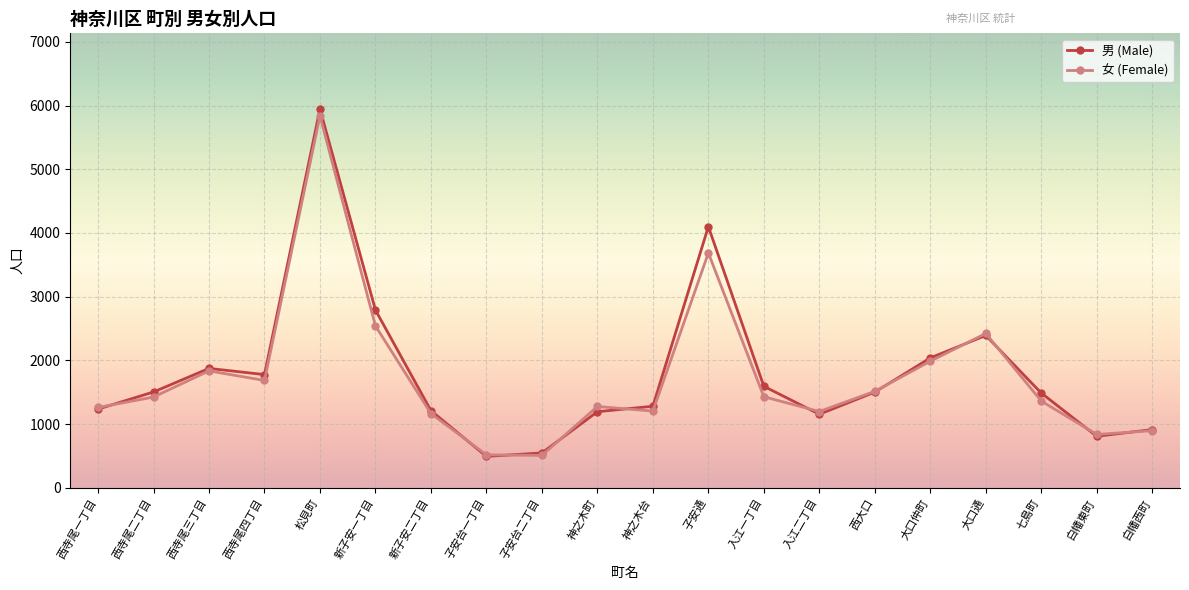

What is the label of the 5th point from the right?

大口仲町